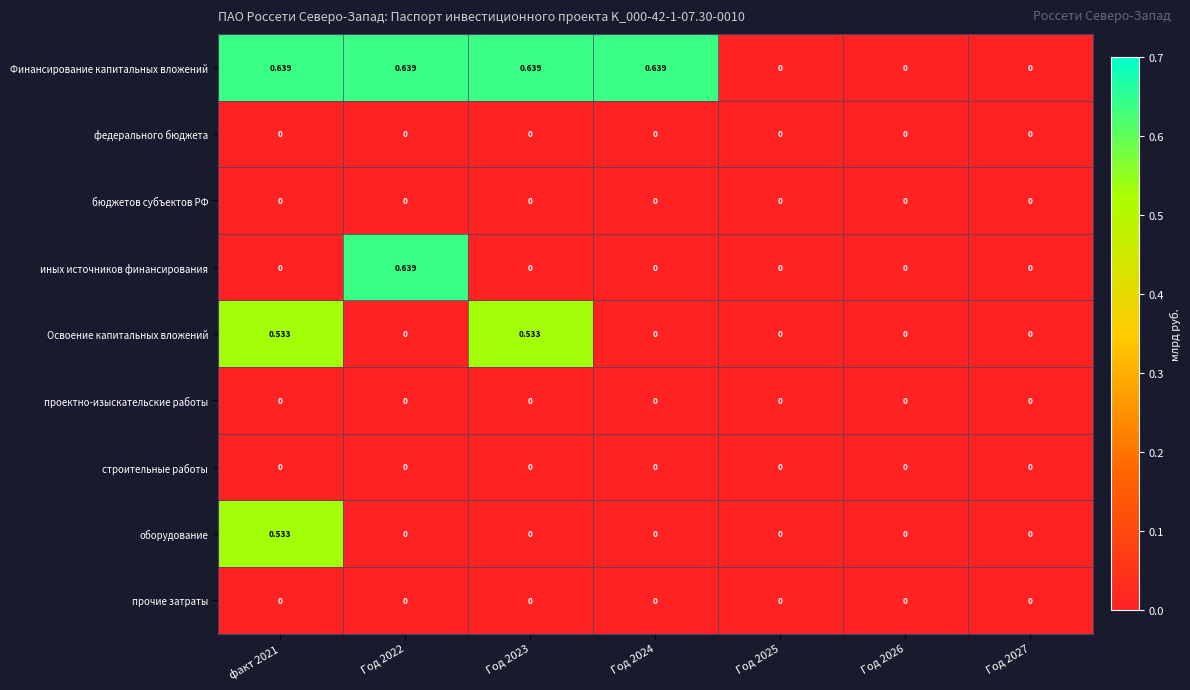

Is the value of бюджетов субъектов РФ at Год 2024 greater than the value of иных источников финансирования at Год 2022?

No